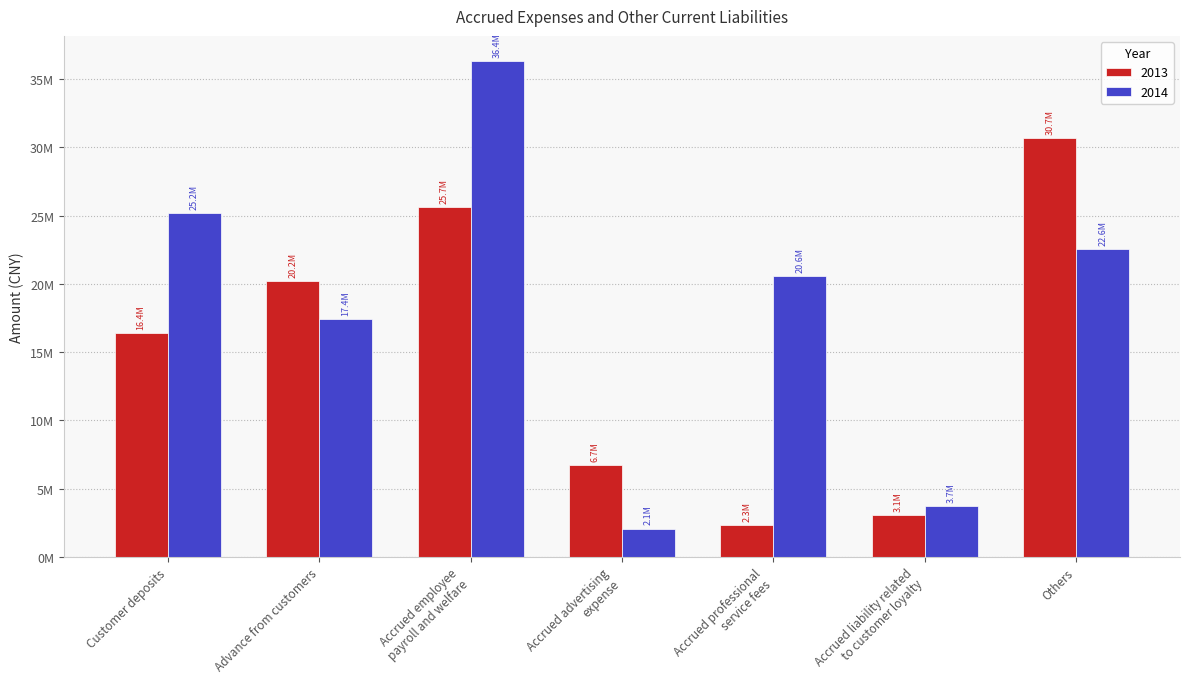

Which series has the widest spread of values?

2014